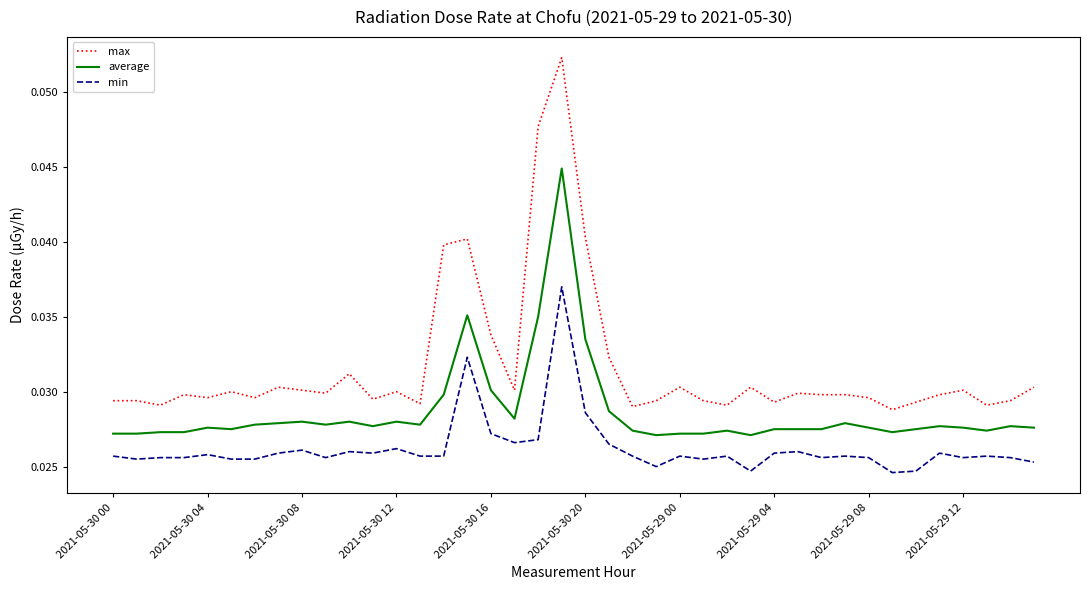

Does the chart display data point markers on the line(s)?

No